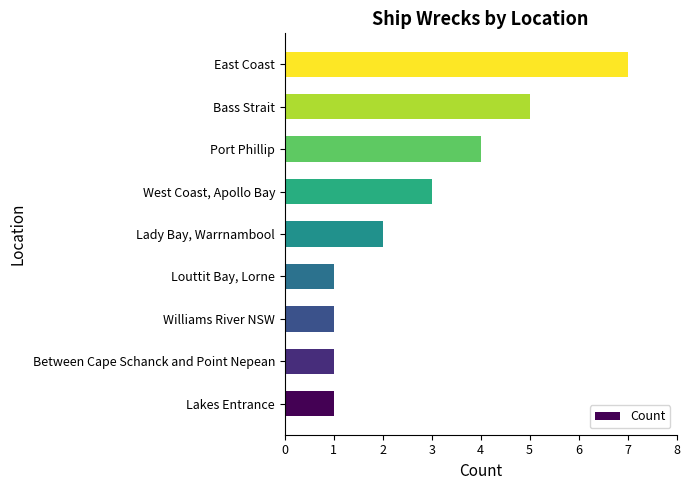

What is the average value?

3